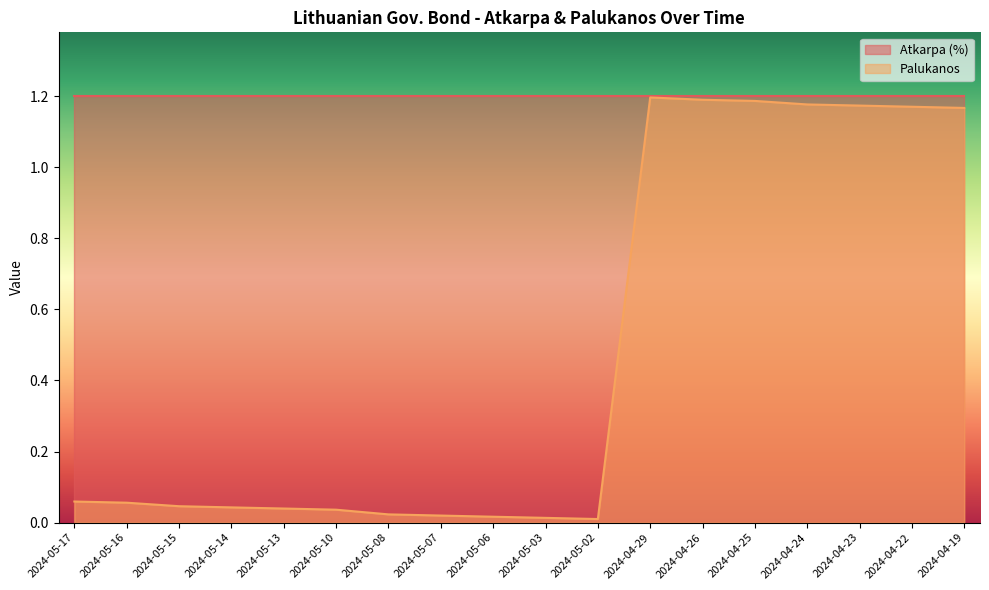

What is the difference between the second highest and minimum values?

1.2